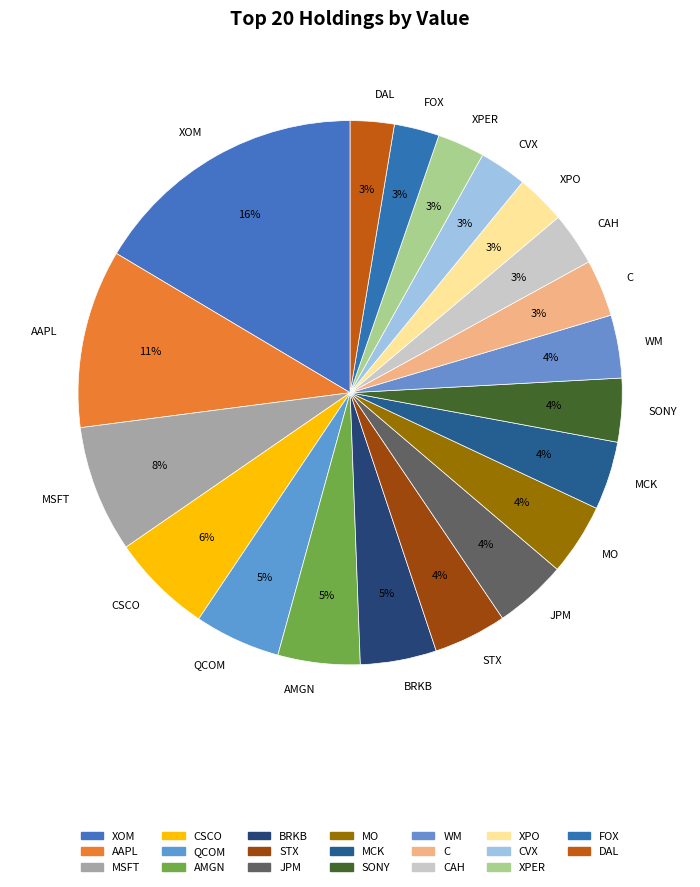

Between SONY and BRKB, which is larger?

BRKB